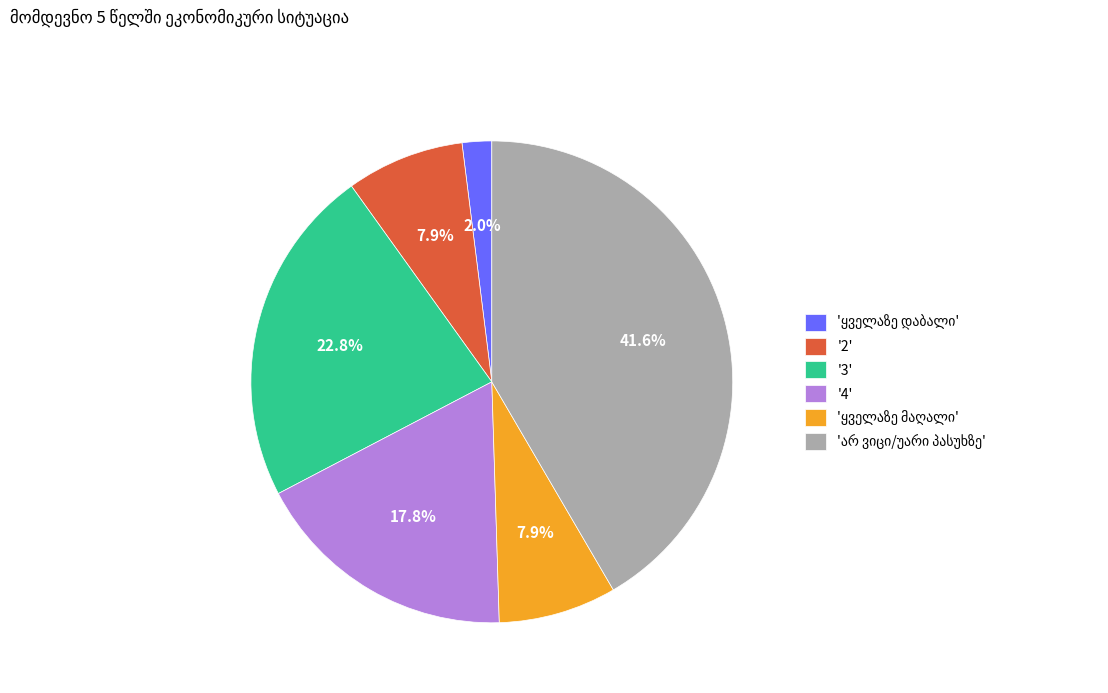

What percentage is NOT represented by '4'?

82.2%